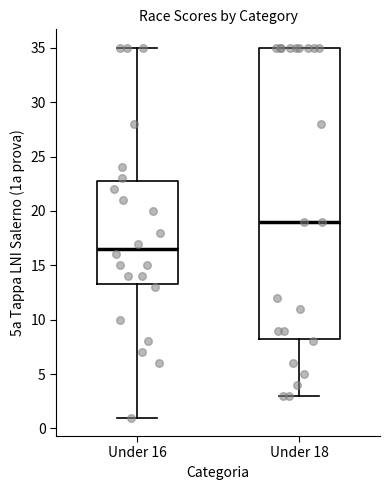

Where is the upper edge of the box for Under 18 on the y-axis? The values are not printed on the chart, so give them approximately, as read against the axis.

35.0